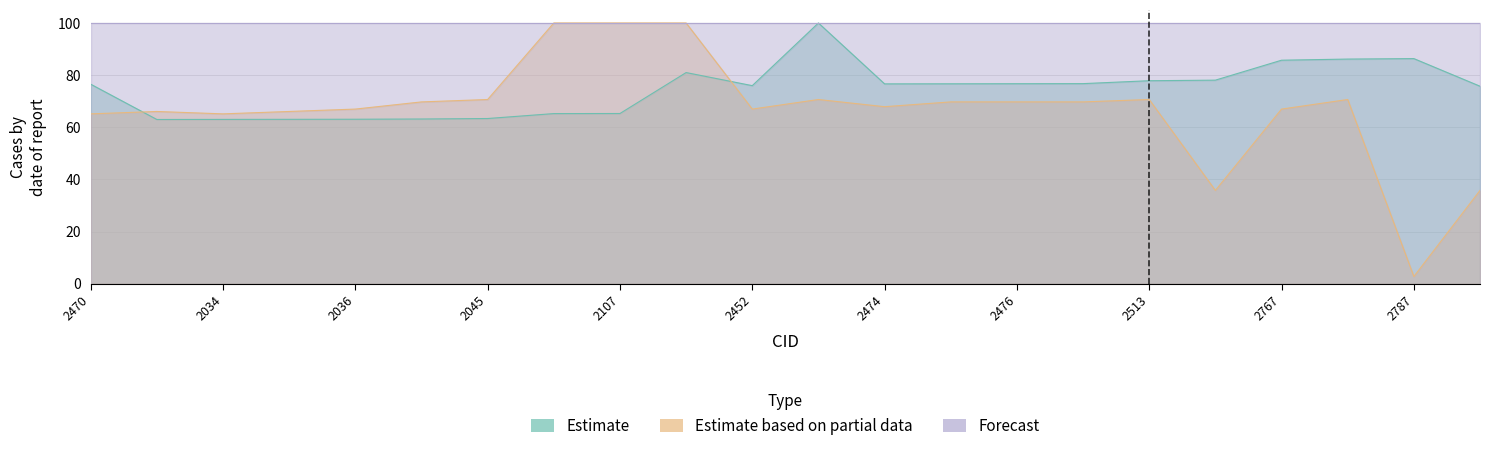

What is the label of the 20th point from the left?

2781